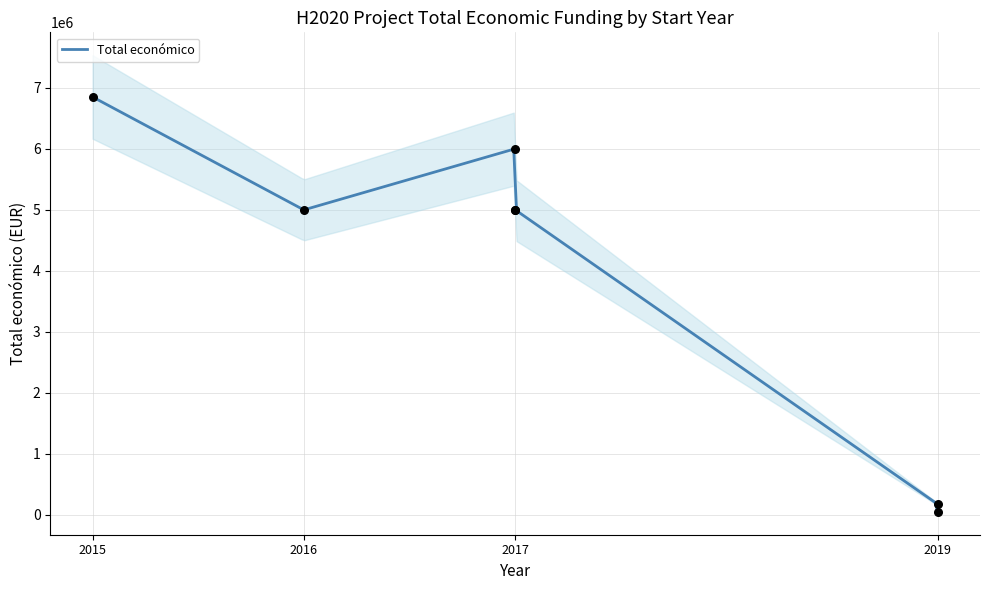

What is the change in value from 2016 to 2019?

-4947660